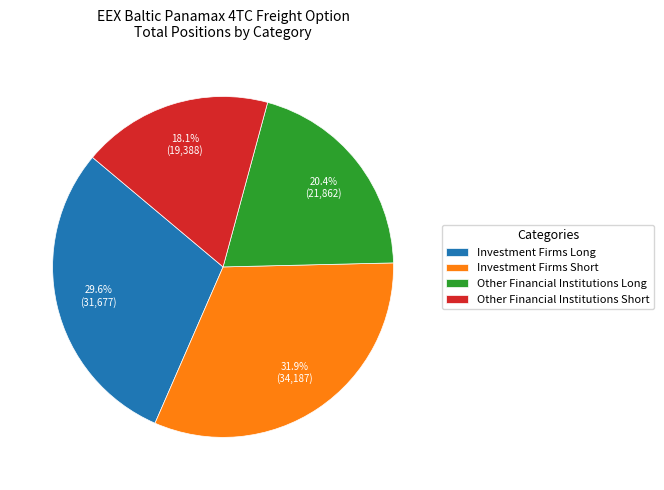

Rank the categories by value from highest to lowest.

Investment Firms Short, Investment Firms Long, Other Financial Institutions Long, Other Financial Institutions Short